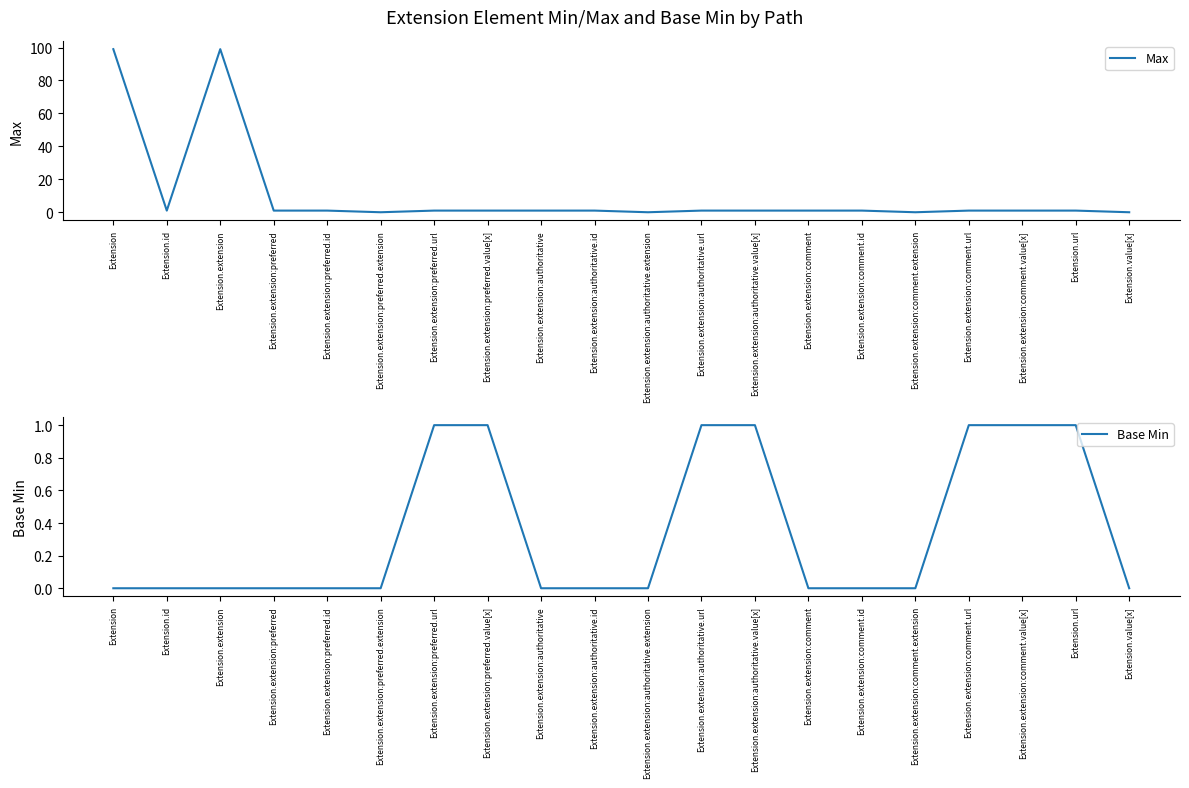

How many values in the Max series exceed 1?

2